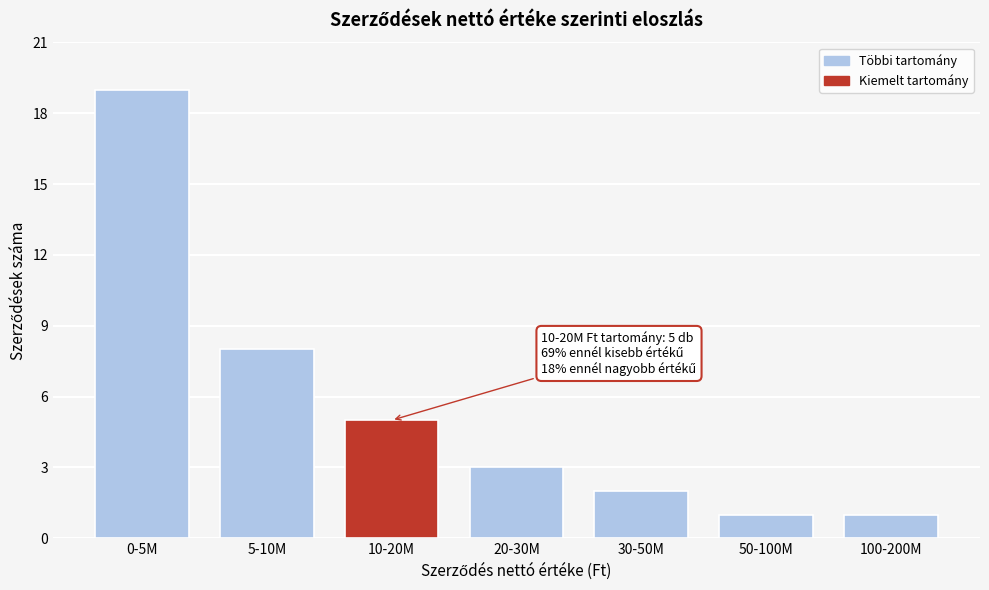

Reading left to right, what are all the values shown in this chart?

19	8	5	3	2	1	1